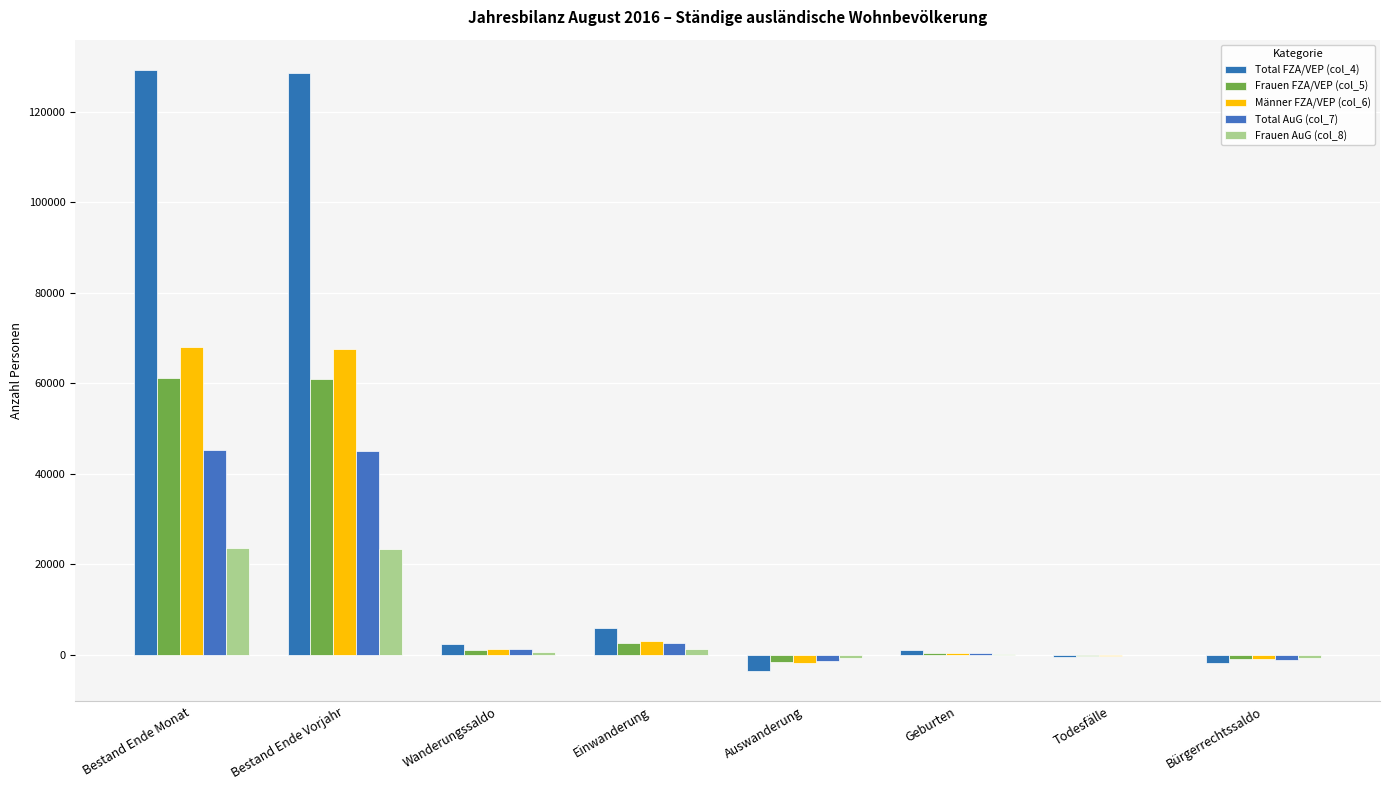

How many groups of bars are there?

8